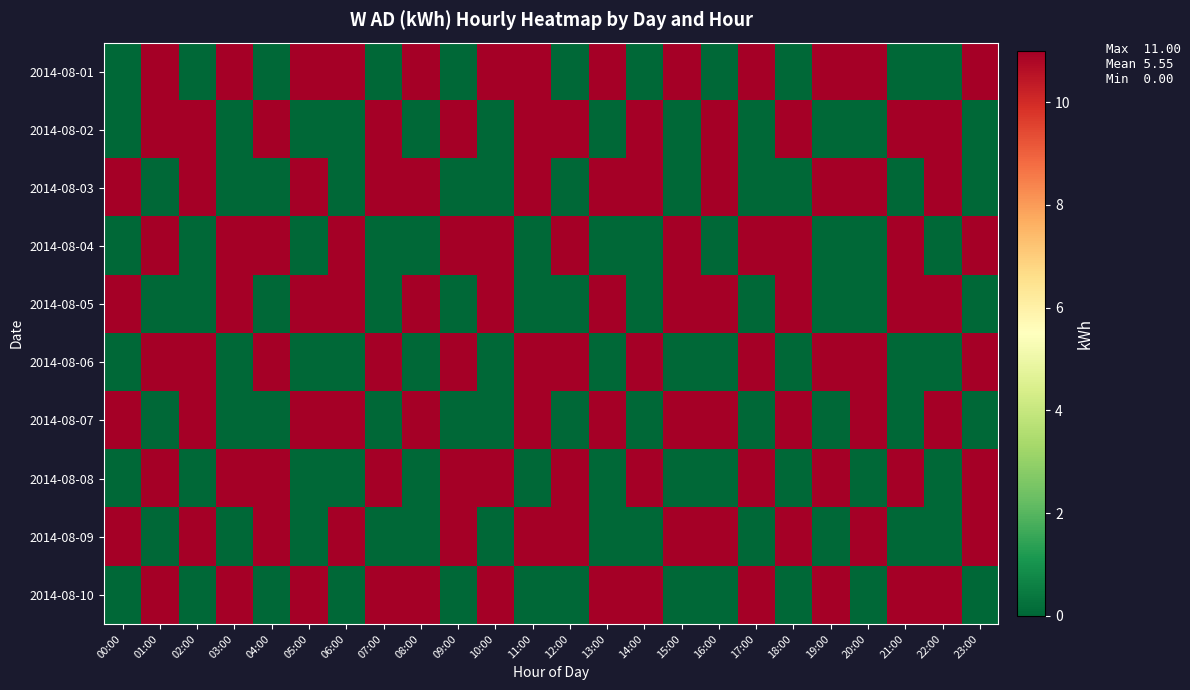

Reading left to right, what are all the values shown in this chart?

2014-08-01: 00:00=0	01:00=11	02:00=0	03:00=11	04:00=0	05:00=11	06:00=11	07:00=0	08:00=11	09:00=0	10:00=11	11:00=11	12:00=0	13:00=11	14:00=0	15:00=11	16:00=0	17:00=11	18:00=0	19:00=11	20:00=11	21:00=0	22:00=0	23:00=11
2014-08-02: 00:00=0	01:00=11	02:00=11	03:00=0	04:00=11	05:00=0	06:00=0	07:00=11	08:00=0	09:00=11	10:00=0	11:00=11	12:00=11	13:00=0	14:00=11	15:00=0	16:00=11	17:00=0	18:00=11	19:00=0	20:00=0	21:00=11	22:00=11	23:00=0
2014-08-03: 00:00=11	01:00=0	02:00=11	03:00=0	04:00=0	05:00=11	06:00=0	07:00=11	08:00=11	09:00=0	10:00=0	11:00=11	12:00=0	13:00=11	14:00=11	15:00=0	16:00=11	17:00=0	18:00=0	19:00=11	20:00=11	21:00=0	22:00=11	23:00=0
2014-08-04: 00:00=0	01:00=11	02:00=0	03:00=11	04:00=11	05:00=0	06:00=11	07:00=0	08:00=0	09:00=11	10:00=11	11:00=0	12:00=11	13:00=0	14:00=0	15:00=11	16:00=0	17:00=11	18:00=11	19:00=0	20:00=0	21:00=11	22:00=0	23:00=11
2014-08-05: 00:00=11	01:00=0	02:00=0	03:00=11	04:00=0	05:00=11	06:00=11	07:00=0	08:00=11	09:00=0	10:00=11	11:00=0	12:00=0	13:00=11	14:00=0	15:00=11	16:00=11	17:00=0	18:00=11	19:00=0	20:00=0	21:00=11	22:00=11	23:00=0
2014-08-06: 00:00=0	01:00=11	02:00=11	03:00=0	04:00=11	05:00=0	06:00=0	07:00=11	08:00=0	09:00=11	10:00=0	11:00=11	12:00=11	13:00=0	14:00=11	15:00=0	16:00=0	17:00=11	18:00=0	19:00=11	20:00=11	21:00=0	22:00=0	23:00=11
2014-08-07: 00:00=11	01:00=0	02:00=11	03:00=0	04:00=0	05:00=11	06:00=11	07:00=0	08:00=11	09:00=0	10:00=0	11:00=11	12:00=0	13:00=11	14:00=0	15:00=11	16:00=11	17:00=0	18:00=11	19:00=0	20:00=11	21:00=0	22:00=11	23:00=0
2014-08-08: 00:00=0	01:00=11	02:00=0	03:00=11	04:00=11	05:00=0	06:00=0	07:00=11	08:00=0	09:00=11	10:00=11	11:00=0	12:00=11	13:00=0	14:00=11	15:00=0	16:00=0	17:00=11	18:00=0	19:00=11	20:00=0	21:00=11	22:00=0	23:00=11
2014-08-09: 00:00=11	01:00=0	02:00=11	03:00=0	04:00=11	05:00=0	06:00=11	07:00=0	08:00=0	09:00=11	10:00=0	11:00=11	12:00=11	13:00=0	14:00=0	15:00=11	16:00=11	17:00=0	18:00=11	19:00=0	20:00=11	21:00=0	22:00=0	23:00=11
2014-08-10: 00:00=0	01:00=11	02:00=0	03:00=11	04:00=0	05:00=11	06:00=0	07:00=11	08:00=11	09:00=0	10:00=11	11:00=0	12:00=0	13:00=11	14:00=11	15:00=0	16:00=0	17:00=11	18:00=0	19:00=11	20:00=0	21:00=11	22:00=11	23:00=0